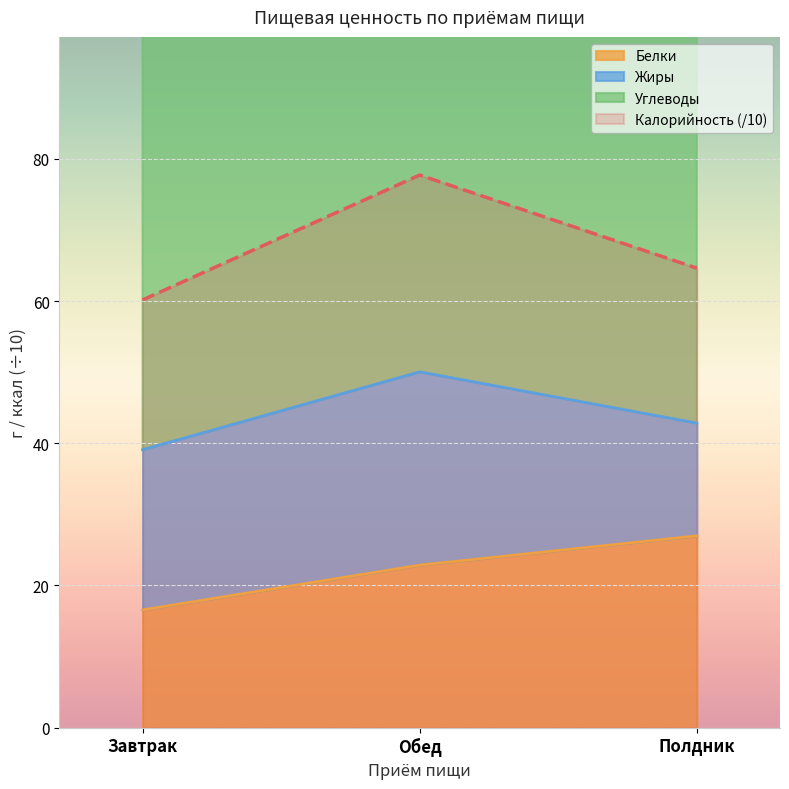

The value of Калорийность at Завтрак is 99.9. True or false?

False